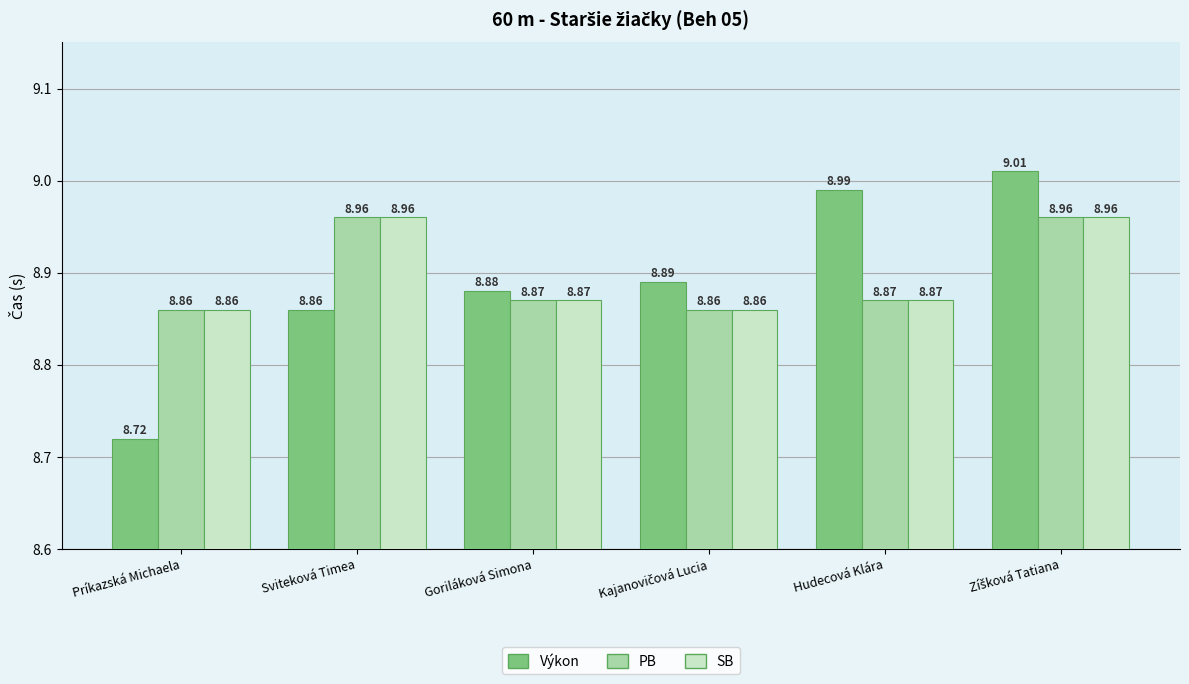

Reading left to right, extract all data points from this chart.

Výkon: 8.7	8.9	8.9	8.9	9.0	9.0
PB: 8.9	9.0	8.9	8.9	8.9	9.0
SB: 8.9	9.0	8.9	8.9	8.9	9.0